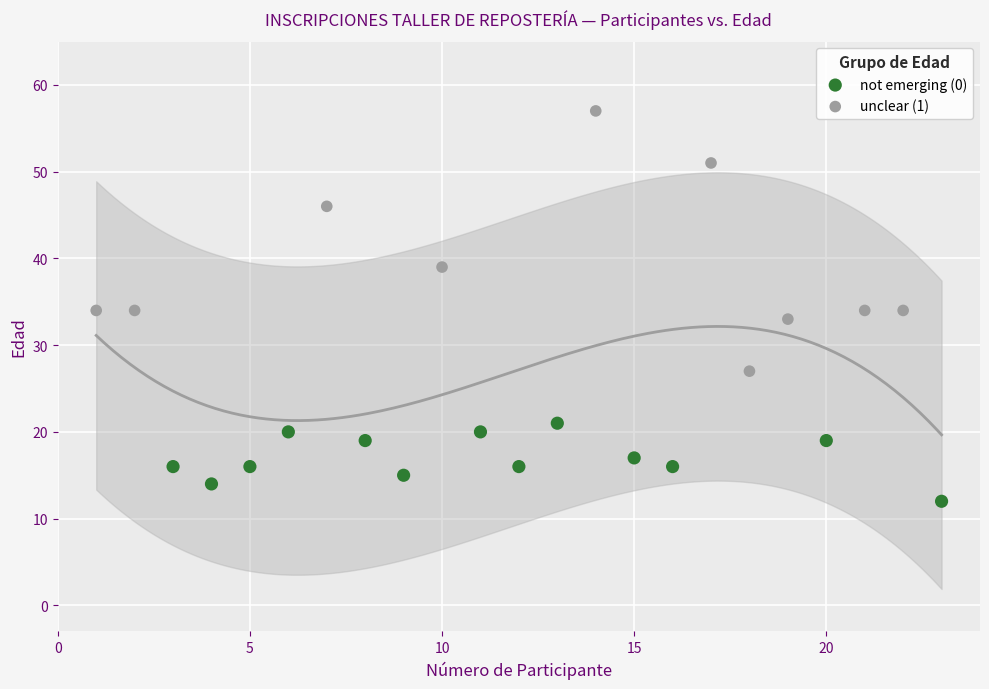

Which series reaches the maximum Y coordinate?

unclear (1)